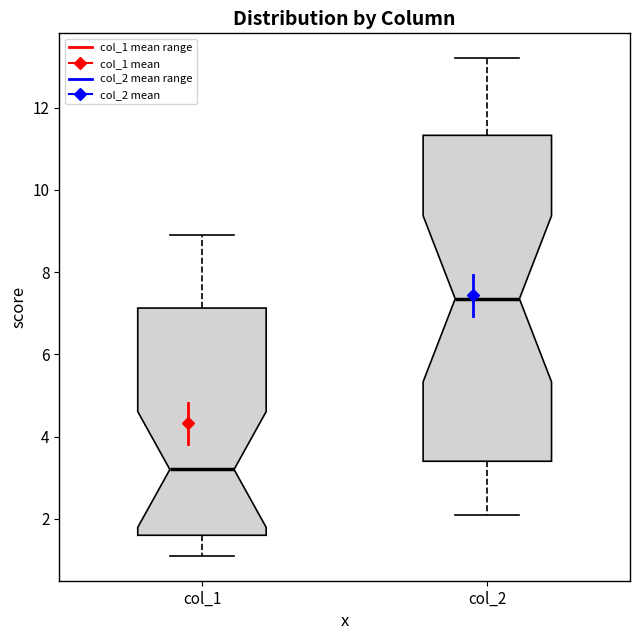

Where is the upper edge of the box for col_2 on the y-axis? The values are not printed on the chart, so give them approximately, as read against the axis.

11.4